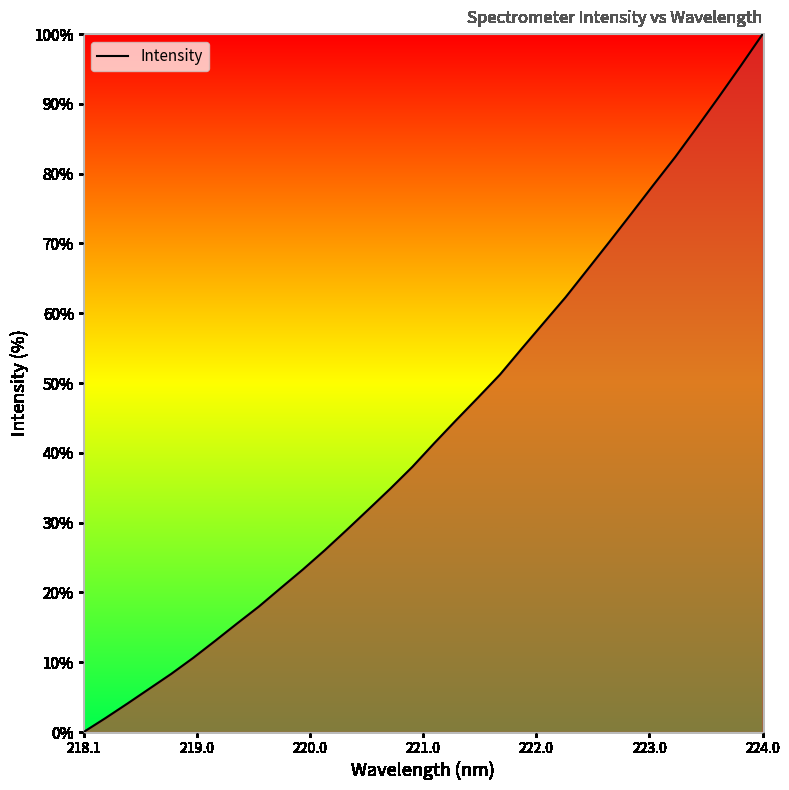

What is the greatest value displayed?

100.0